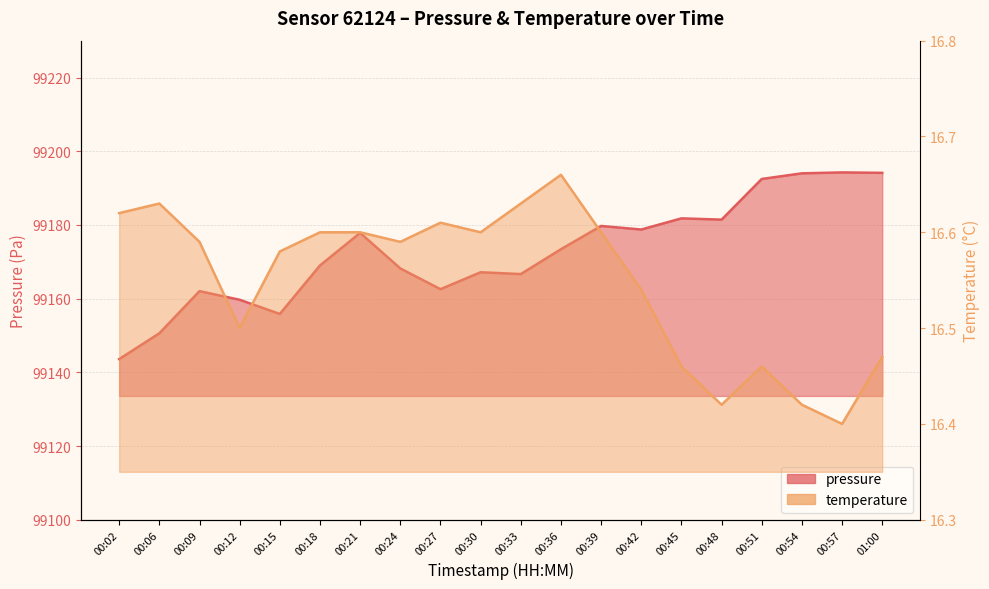

At how many categories does at least one series exceed 35487?

20